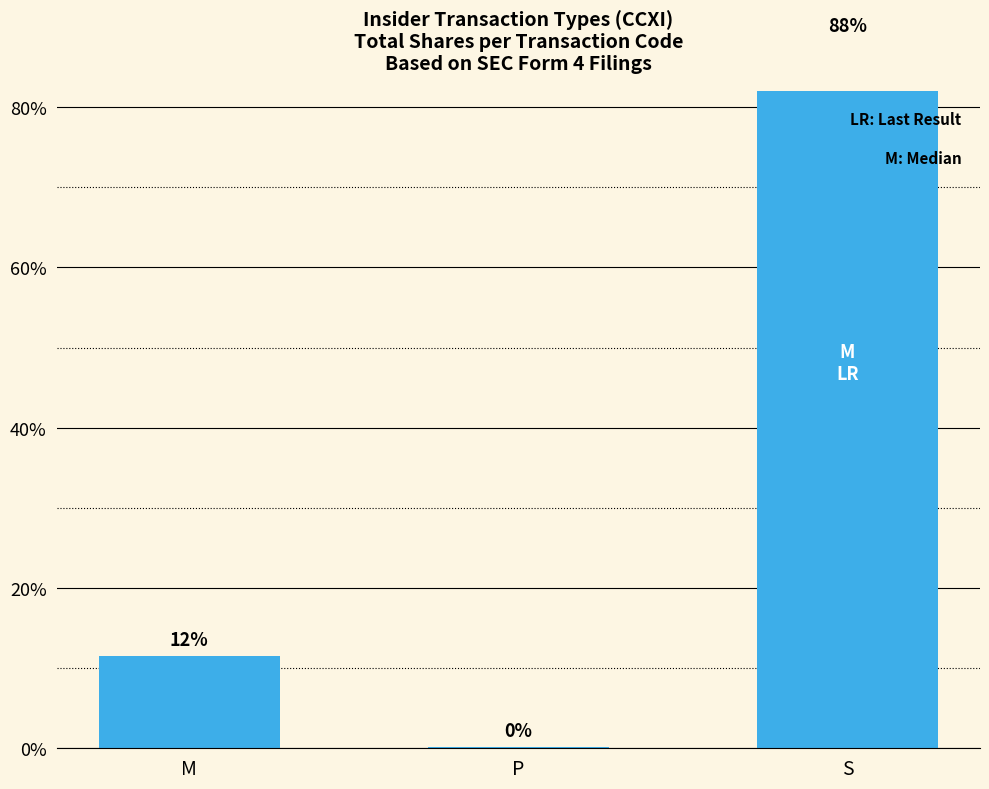

Is it true that the value at S is 28.9?

False